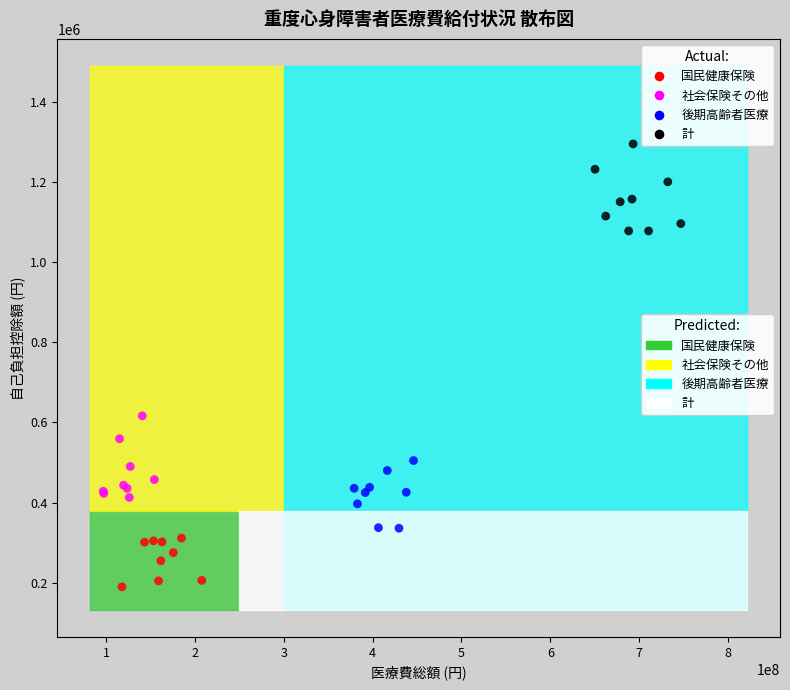

What are all the series names shown in the legend?

国民健康保険, 社会保険その他, 後期高齢者医療, 計